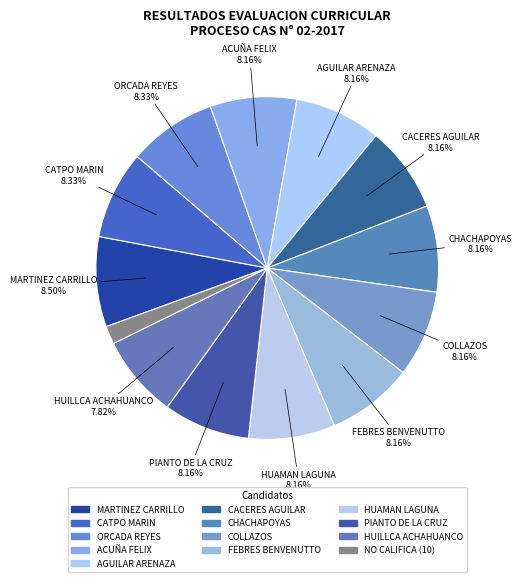

To the nearest percent, what is the difference between the largest and smallest slice percentages?

7%